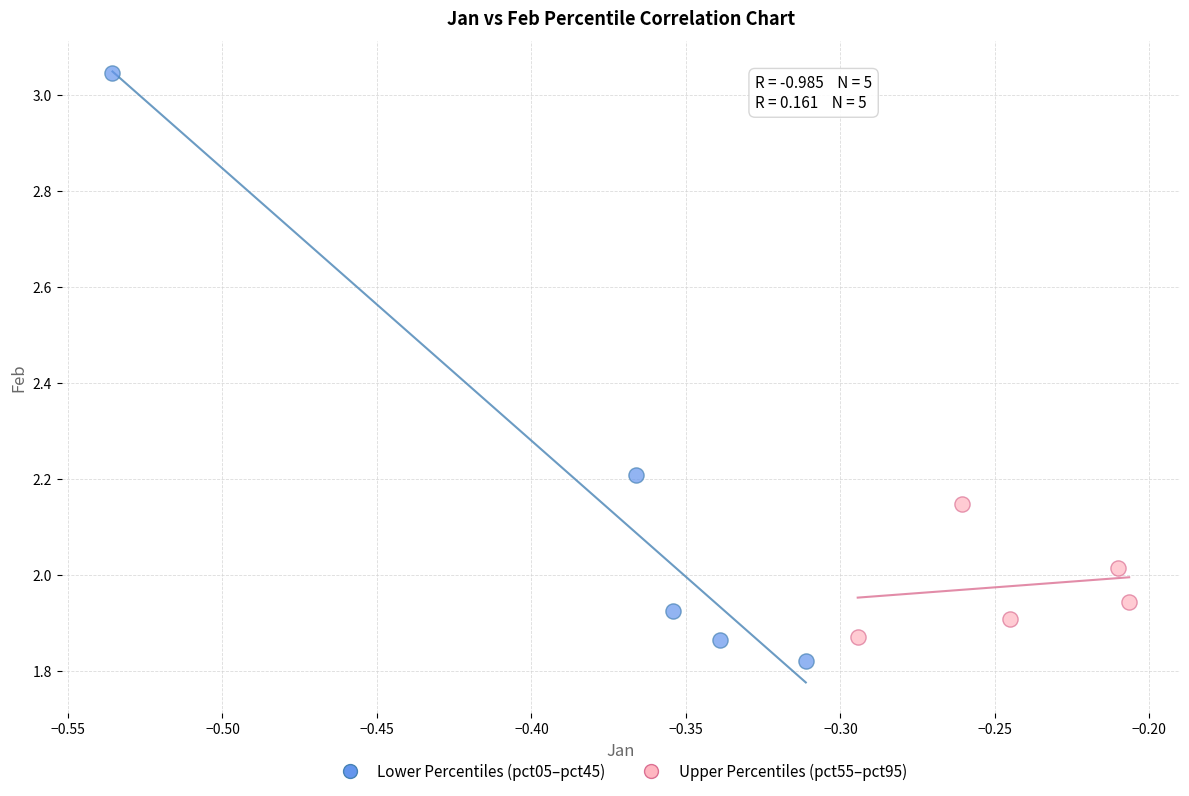

Which series has the largest Y range (max minus min)?

Lower Percentiles (pct05–pct45)